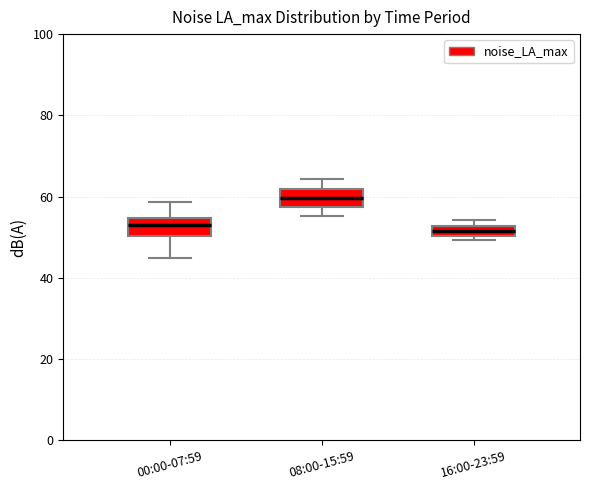

Where is the lower edge of the box for 16:00-23:59 on the y-axis? The values are not printed on the chart, so give them approximately, as read against the axis.

50